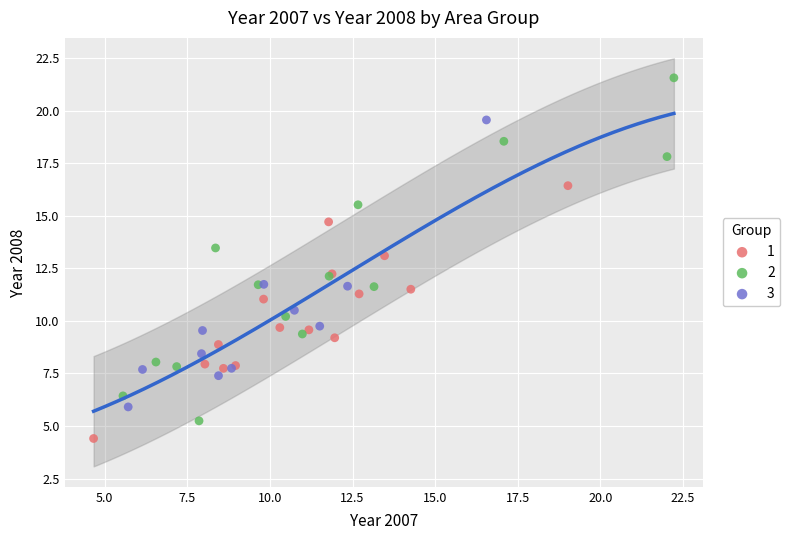

What are all the series names shown in the legend?

1, 2, 3